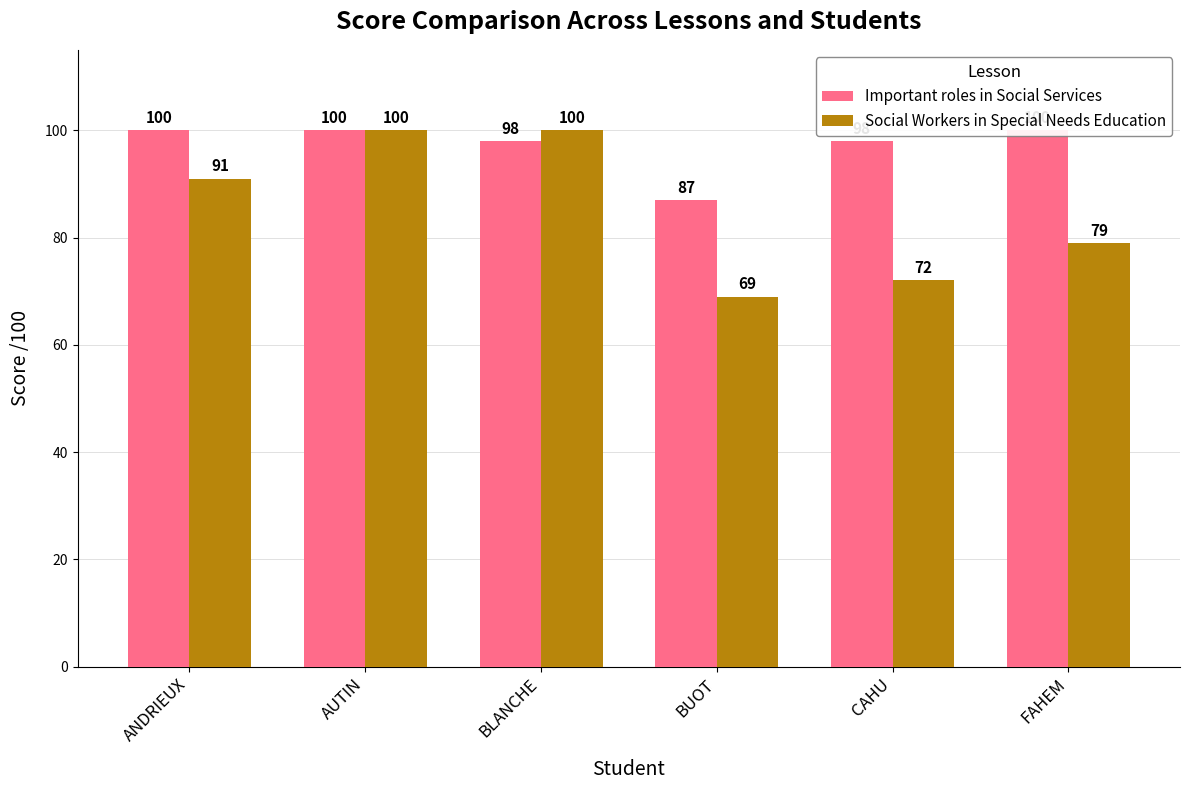

What is the greatest value displayed?

100